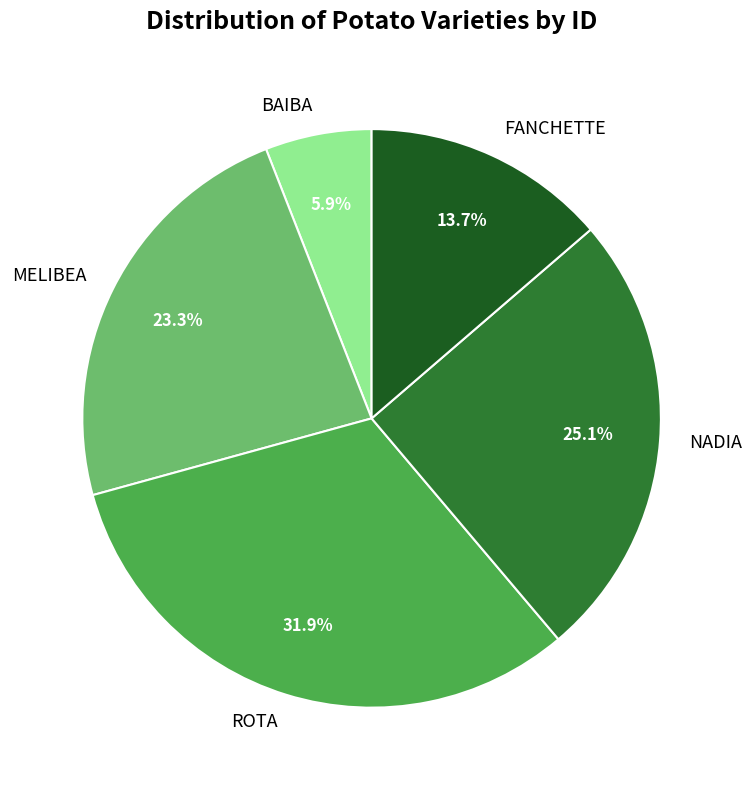

Between ROTA and BAIBA, which is larger?

ROTA